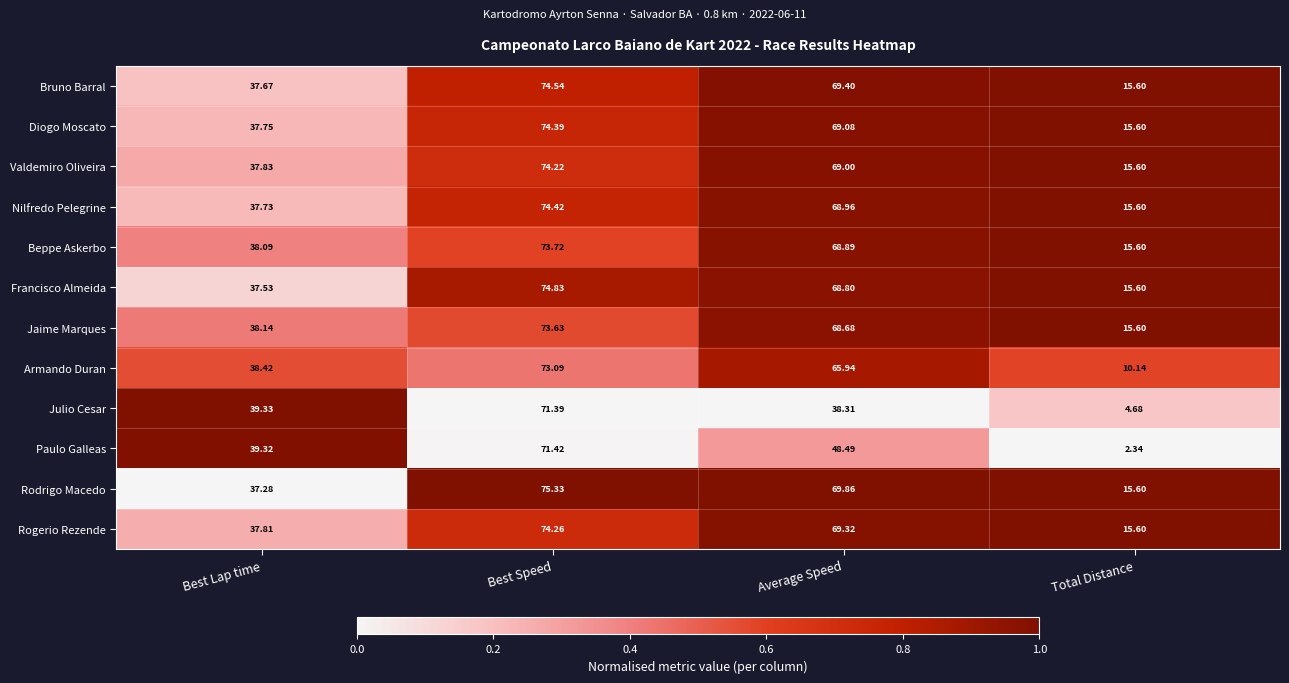

At which category is the sum across all series the highest?

Best Speed